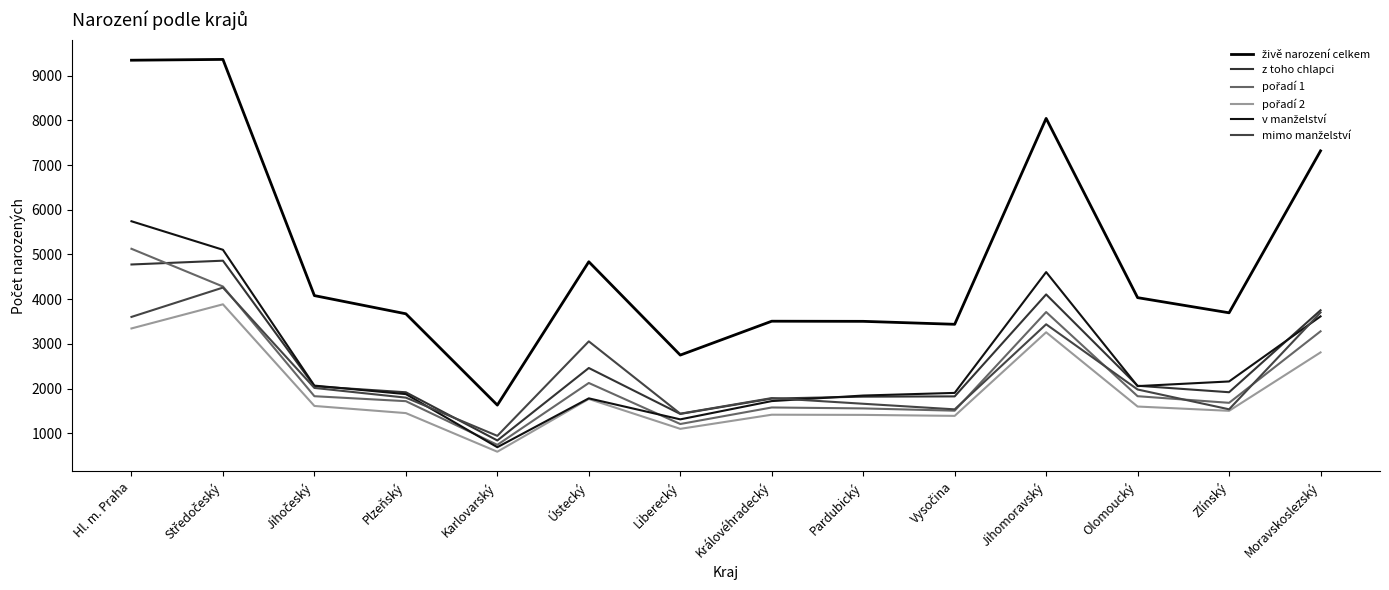

Which label corresponds to the largest value in the chart?

Středočeský